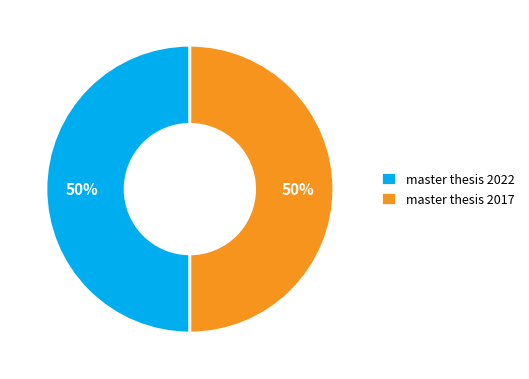

To the nearest percent, what percentage of the pie is master thesis 2017?

50%